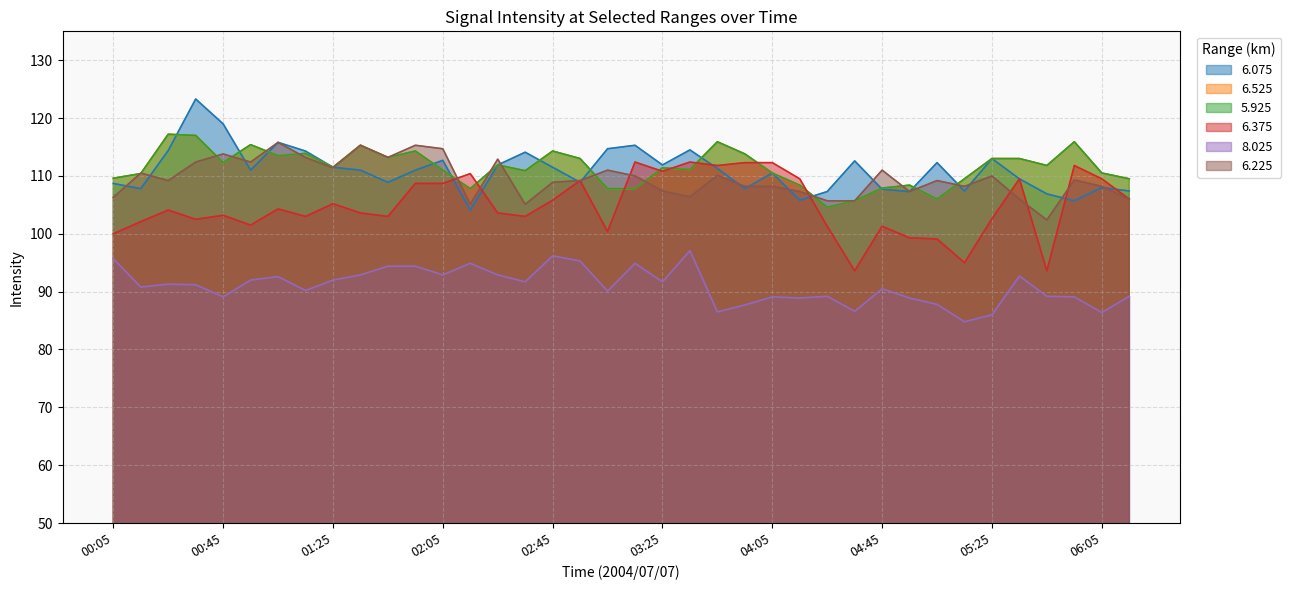

Where does the 5.925 series first go above 111?

00:25